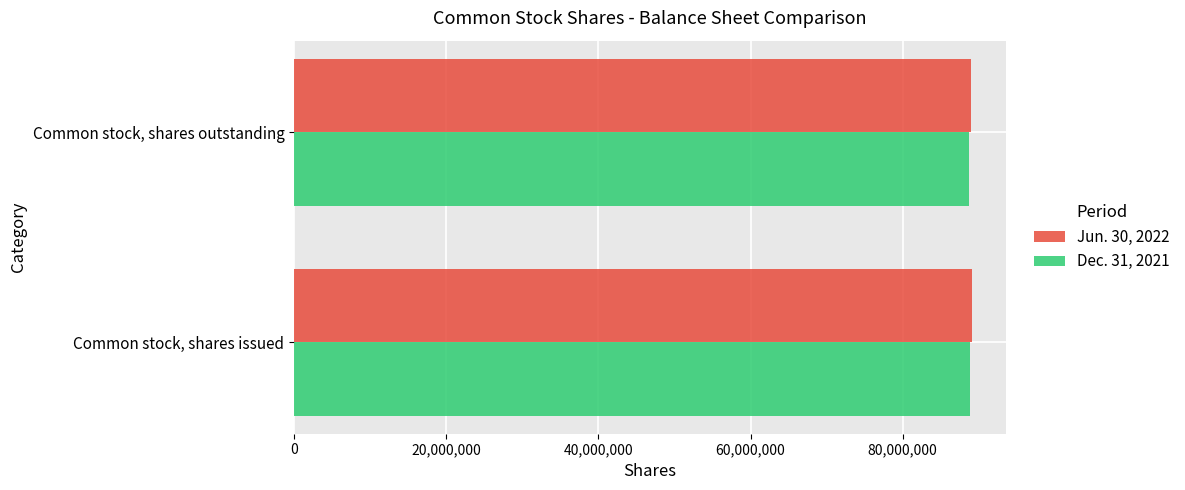

Is it true that Jun. 30, 2022 equals 88990858 at Common stock, shares outstanding?

True